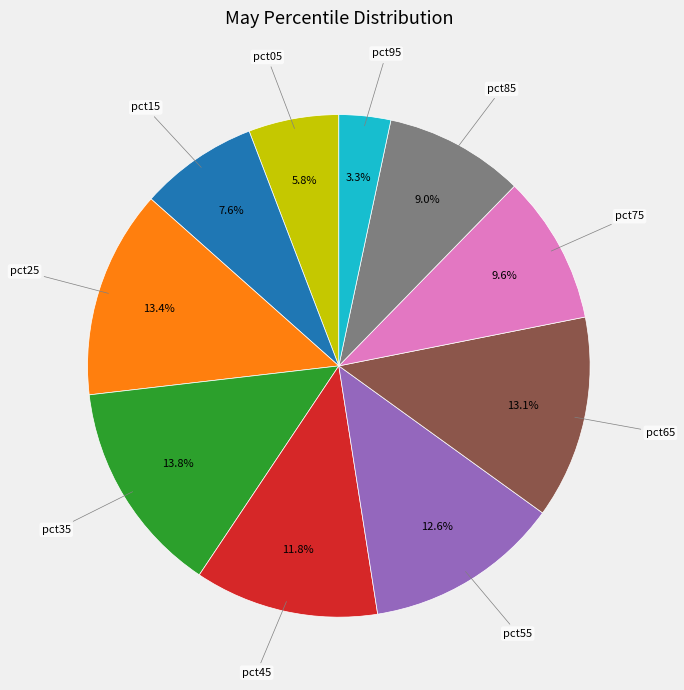

Is there a majority slice in this chart?

No